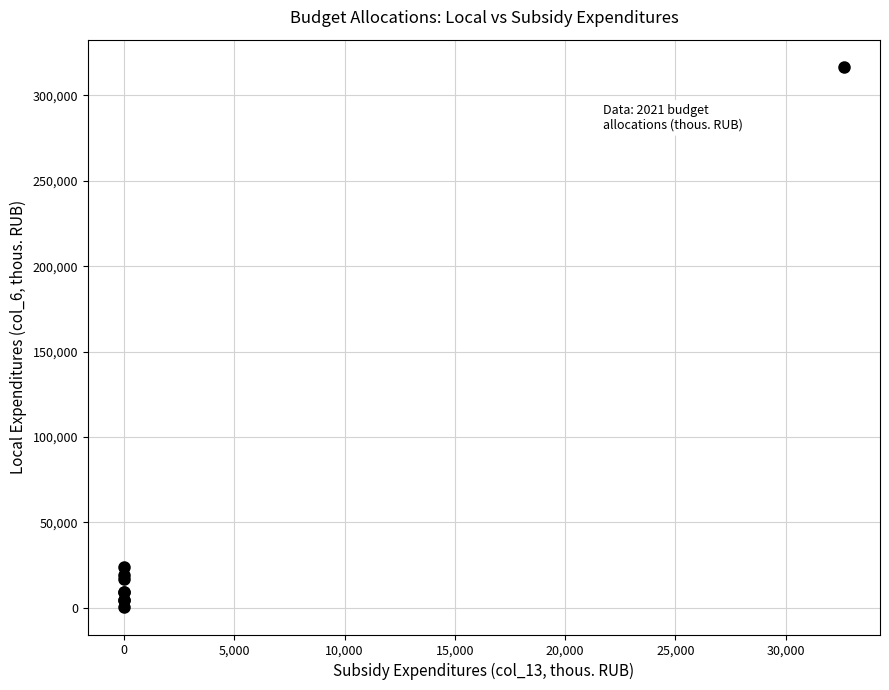

What Y value in the scatter plot is closest to 158456?

23710.8